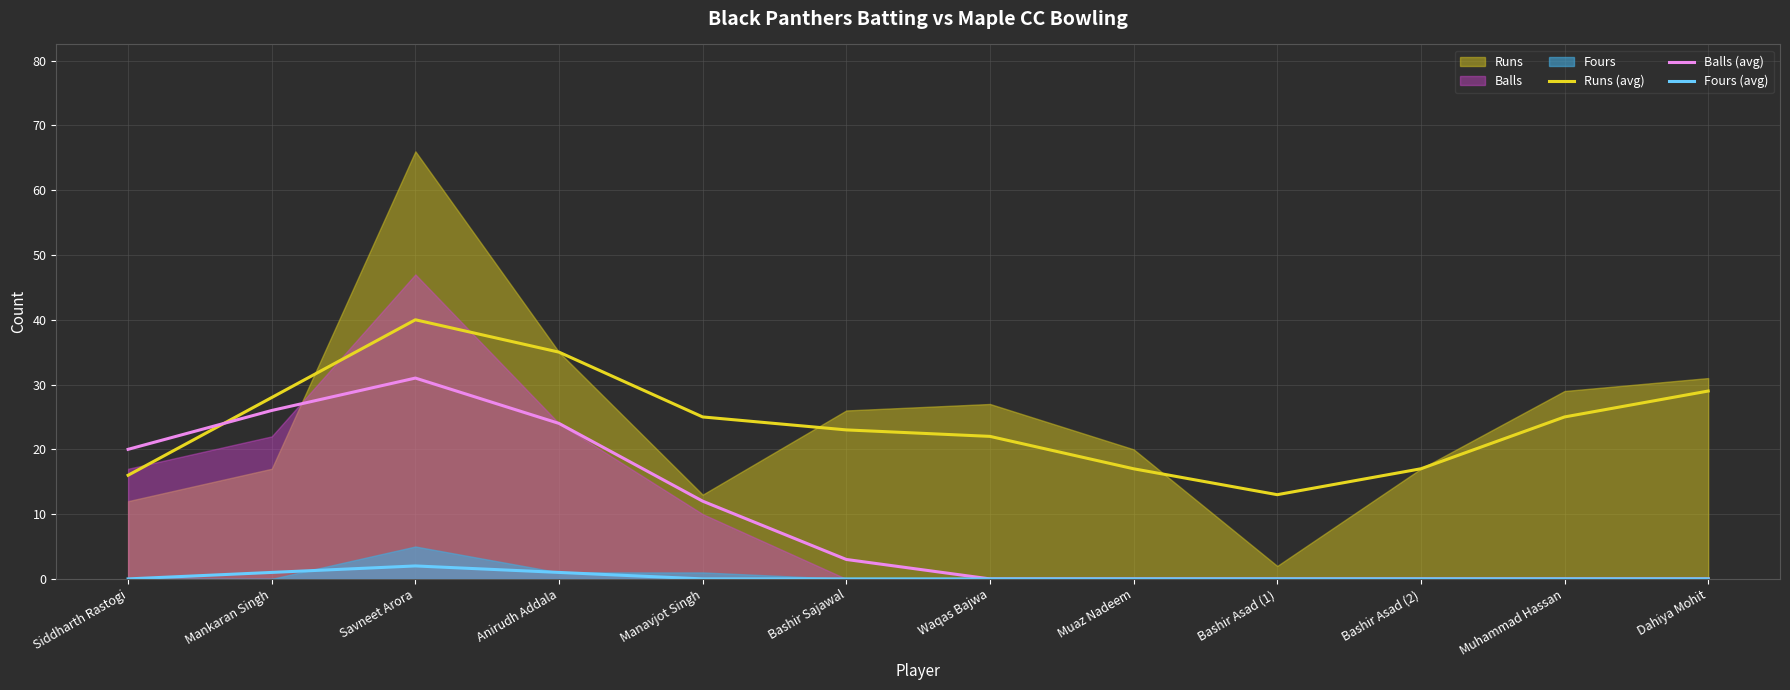

True or false: Runs (avg) has more than 0 points higher than both neighbors.

True